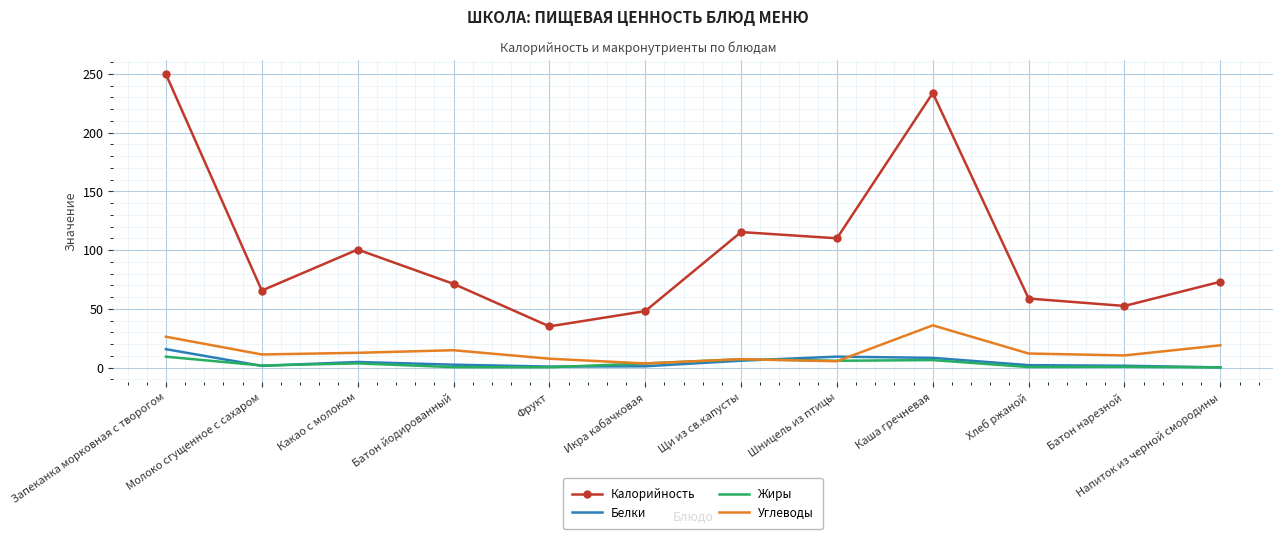

How many values in the Жиры series exceed 3?

6